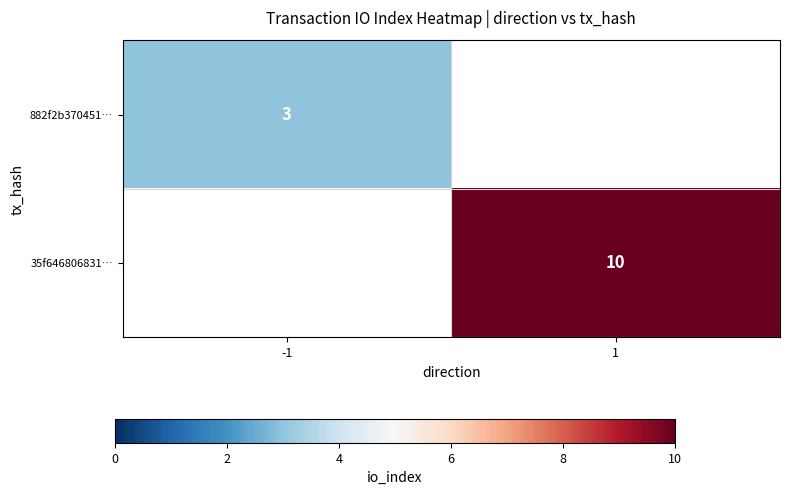

Is it true that 35f646806831… equals 10 at 1?

True